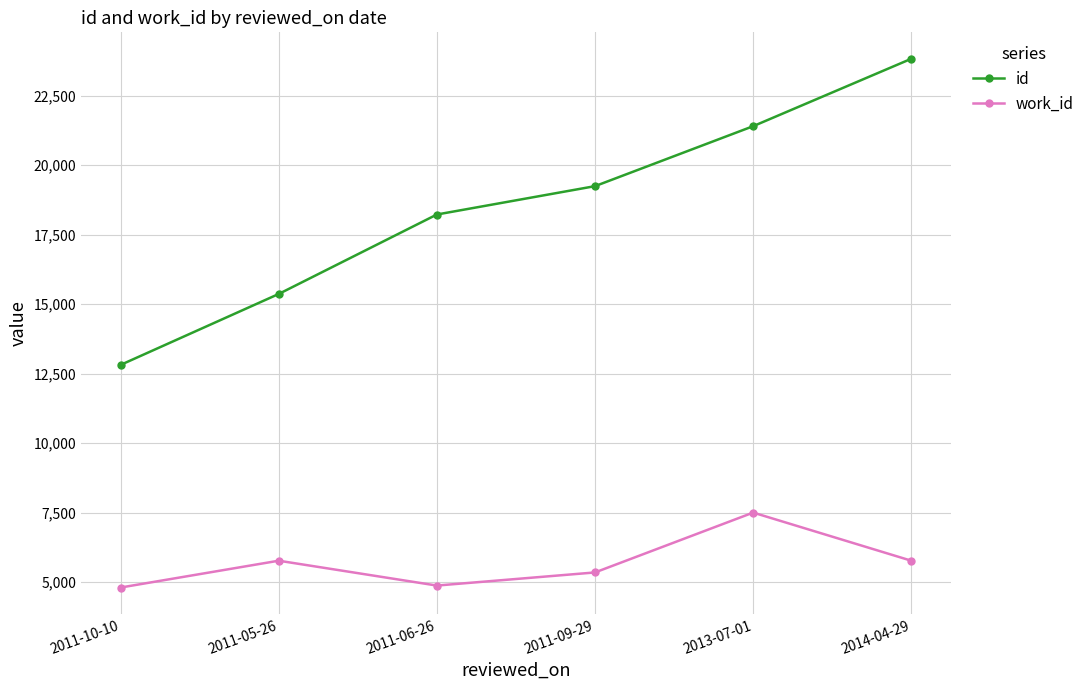

What are all the series names shown in the legend?

id, work_id